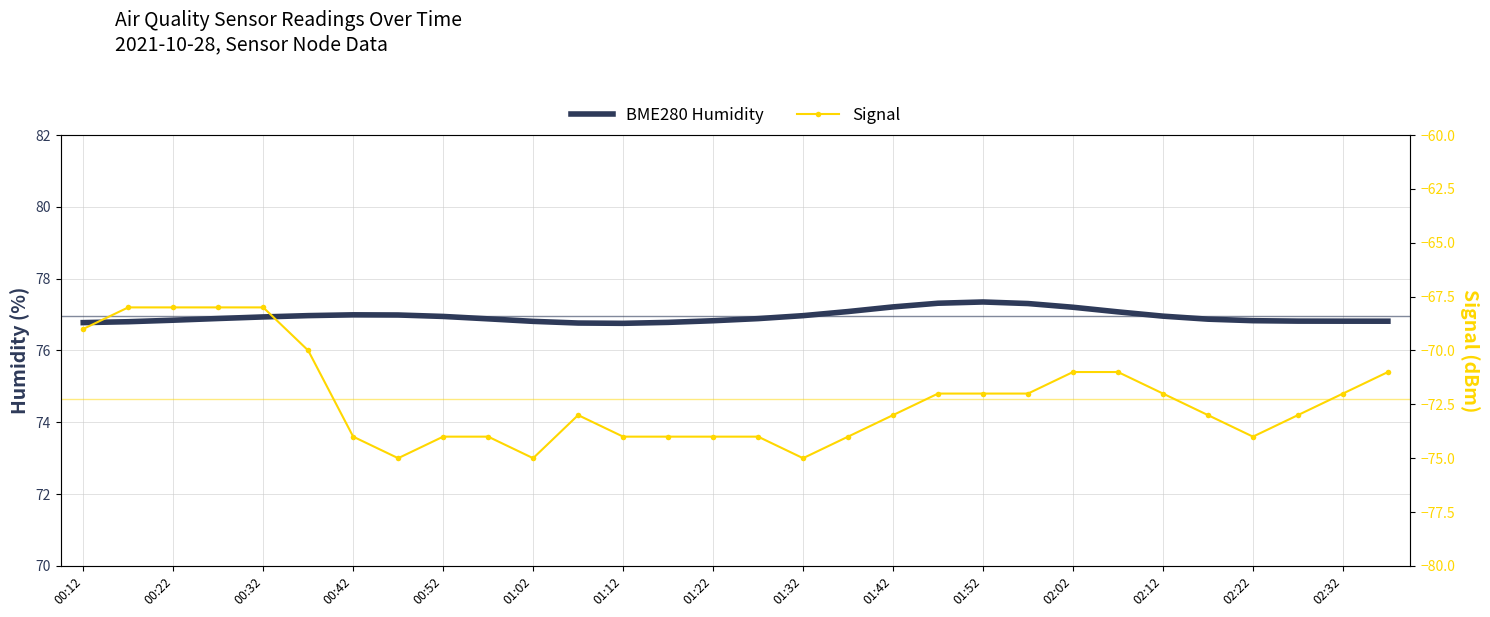

Does the chart have visible grid lines?

Yes